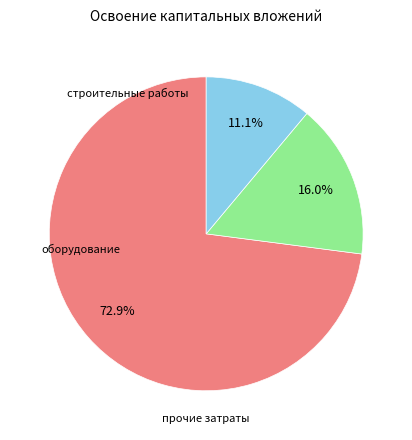

Is there any slice that represents more than half of the pie?

Yes